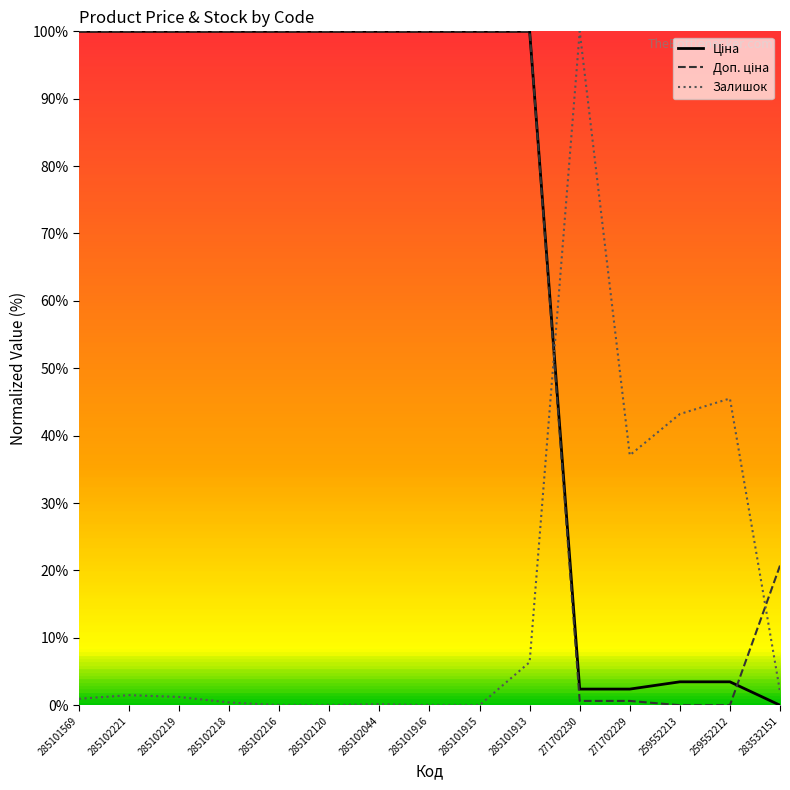

How many distinct data groups are displayed?

3